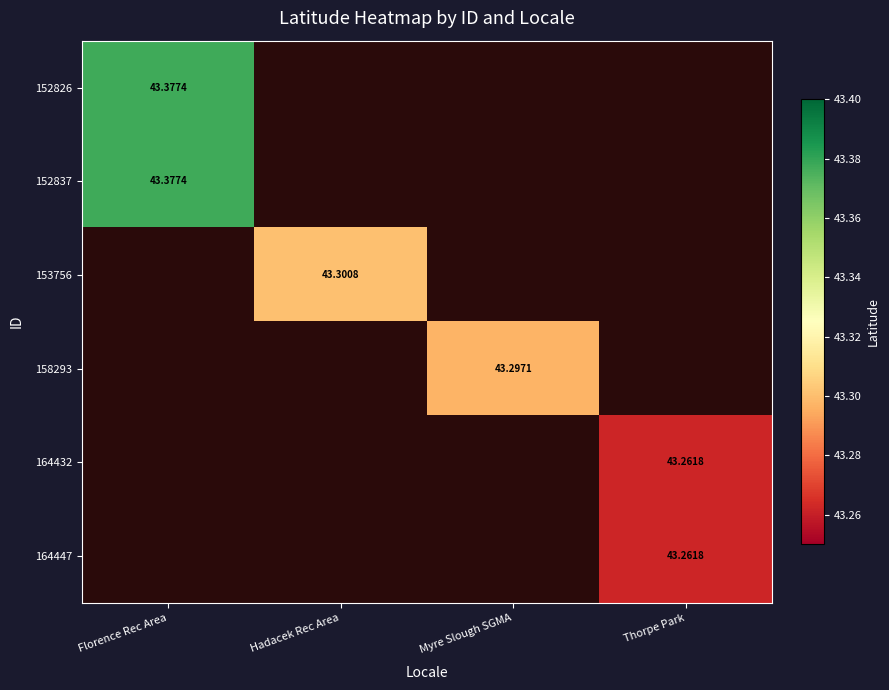

What is the greatest value displayed?

43.4